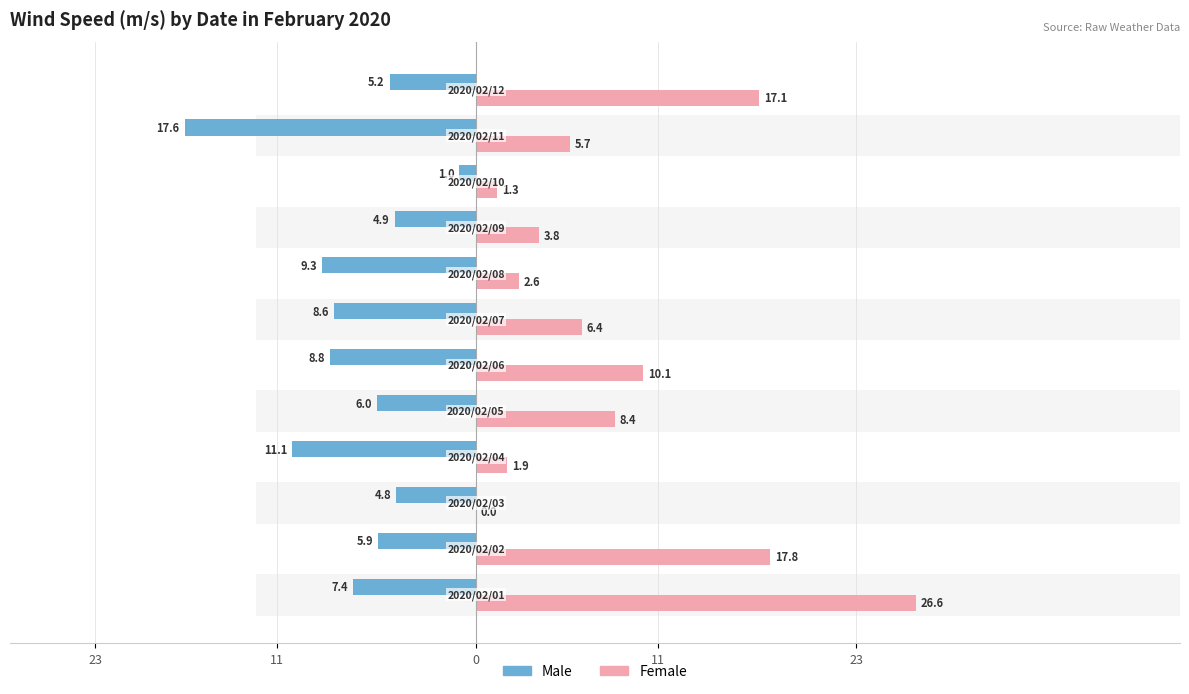

How many values in Female are above zero?

11